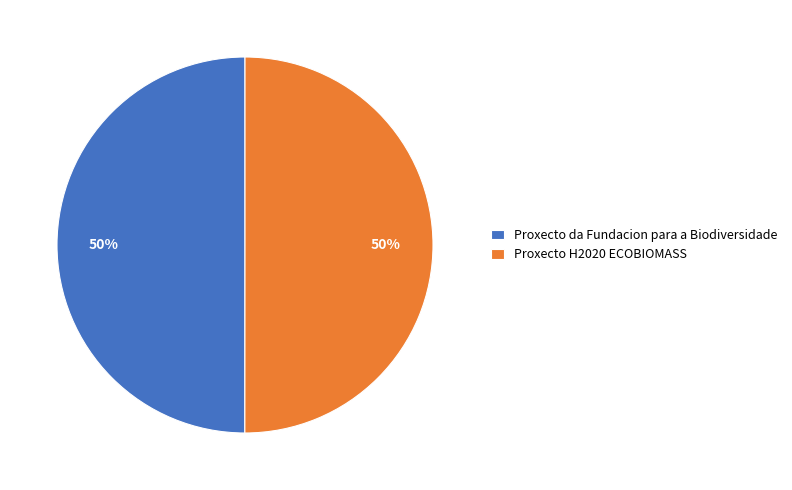

What percentage is the Proxecto H2020 ECOBIOMASS slice, to the nearest percent?

50%